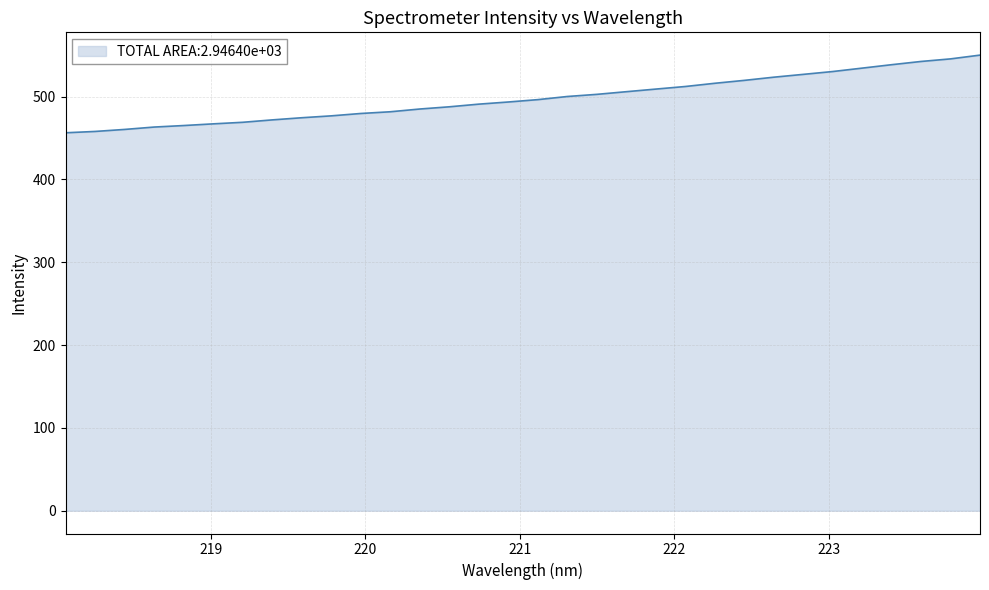

What is the maximum value shown in the chart?

550.0